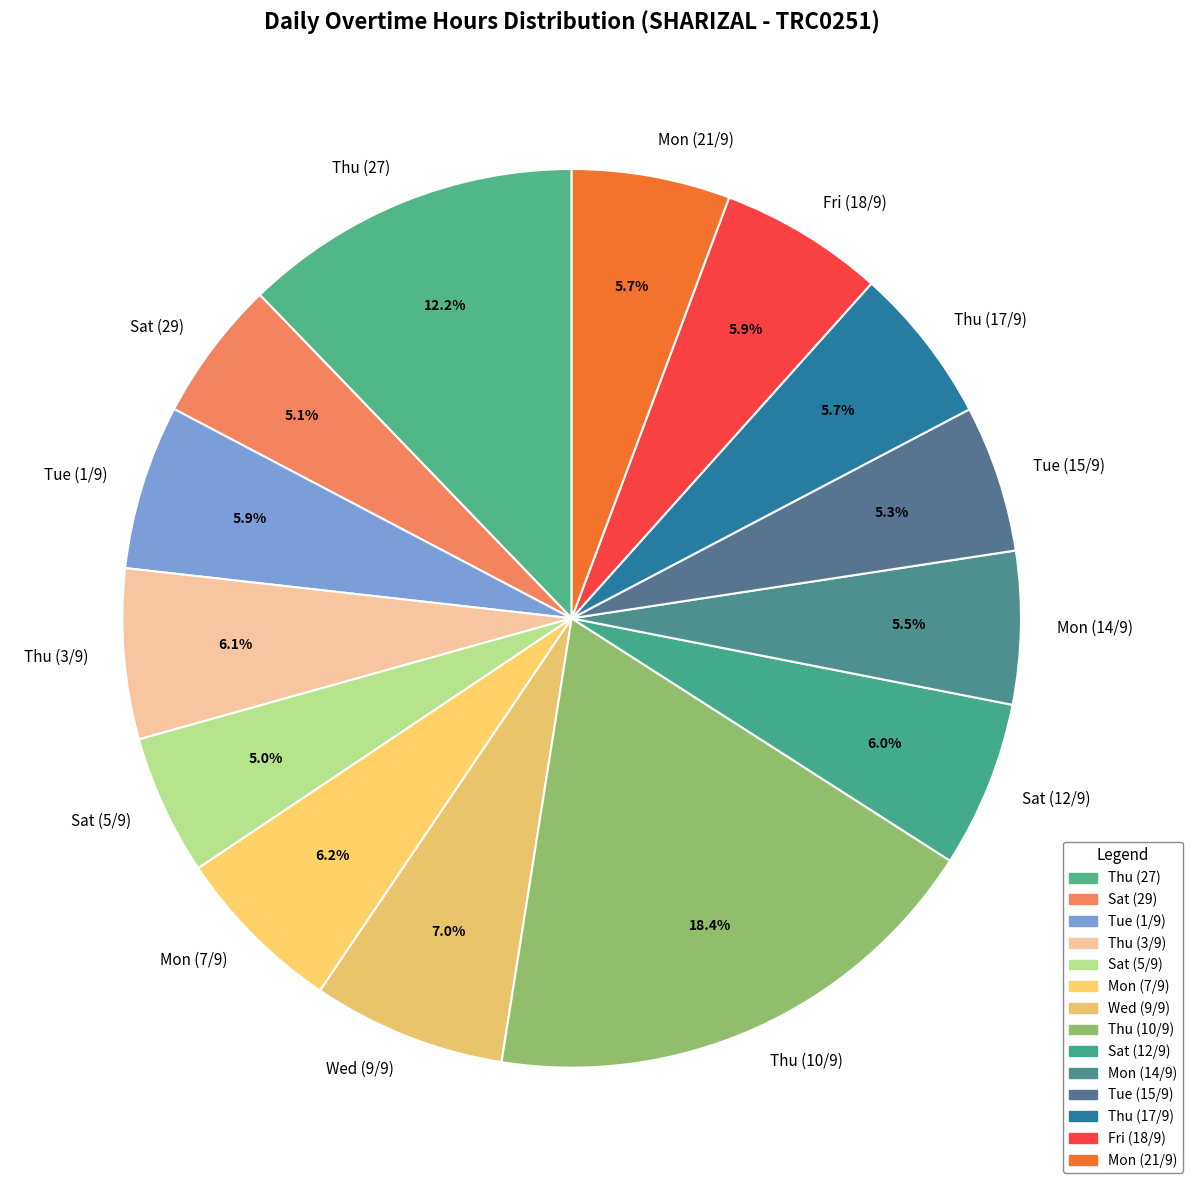

To the nearest percent, what percentage of the pie is Sat (29)?

5%